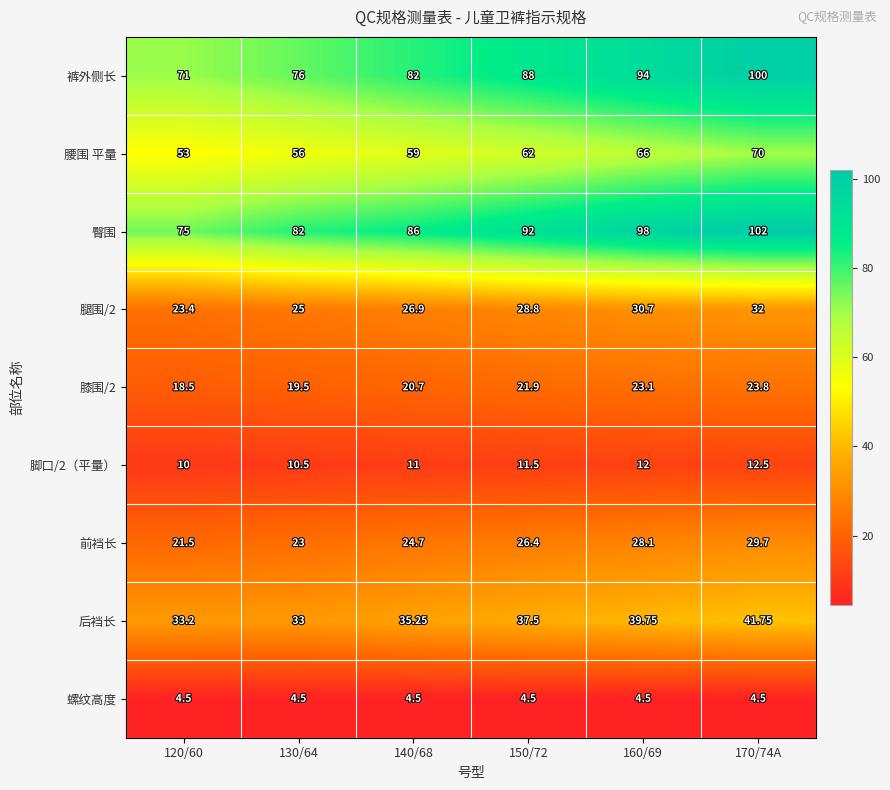

Which series has the widest spread of values?

裤外侧长